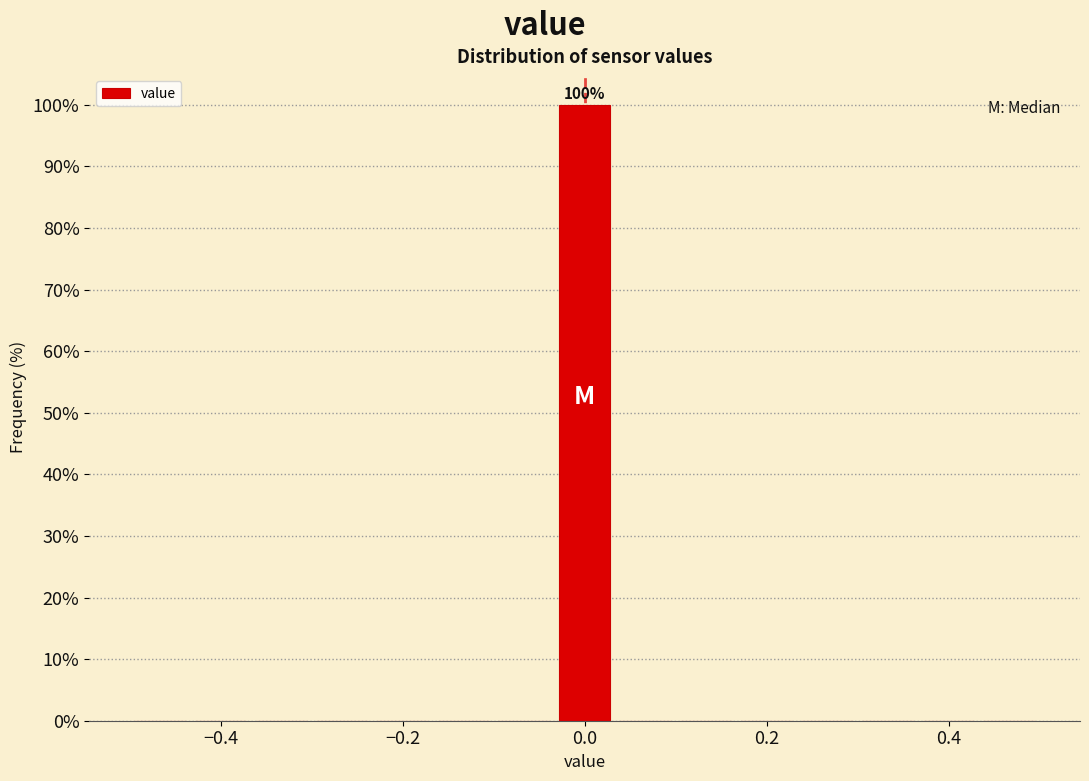

Read against the x-axis, roughly where is the centre of the tallest bar?

0.00